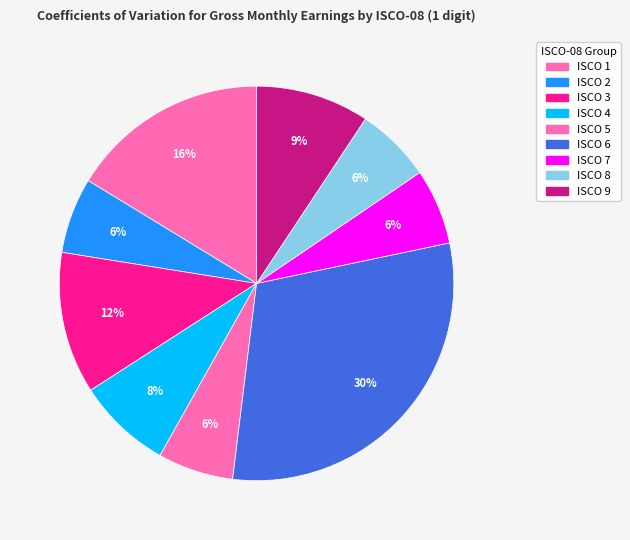

How much of the chart is everything except ISCO 7?

93.8%